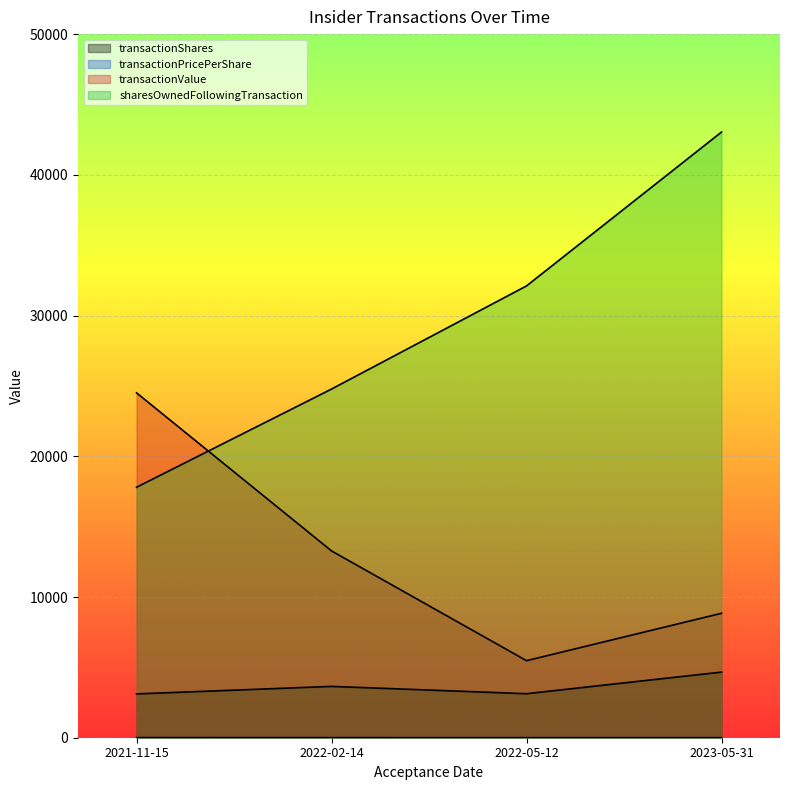

Reading left to right, list all the values displayed in this chart.

transactionShares: 2021-11-15=3114.0	2022-02-14=3647.0	2022-05-12=3128.0	2023-05-31=4663.0
transactionPricePerShare: 2021-11-15=7.9	2022-02-14=3.6	2022-05-12=1.8	2023-05-31=1.9
transactionValue: 2021-11-15=24507.0	2022-02-14=13275.0	2022-05-12=5475.0	2023-05-31=8844.0
sharesOwnedFollowingTransaction: 2021-11-15=17800.0	2022-02-14=24777.0	2022-05-12=32107.0	2023-05-31=43040.0